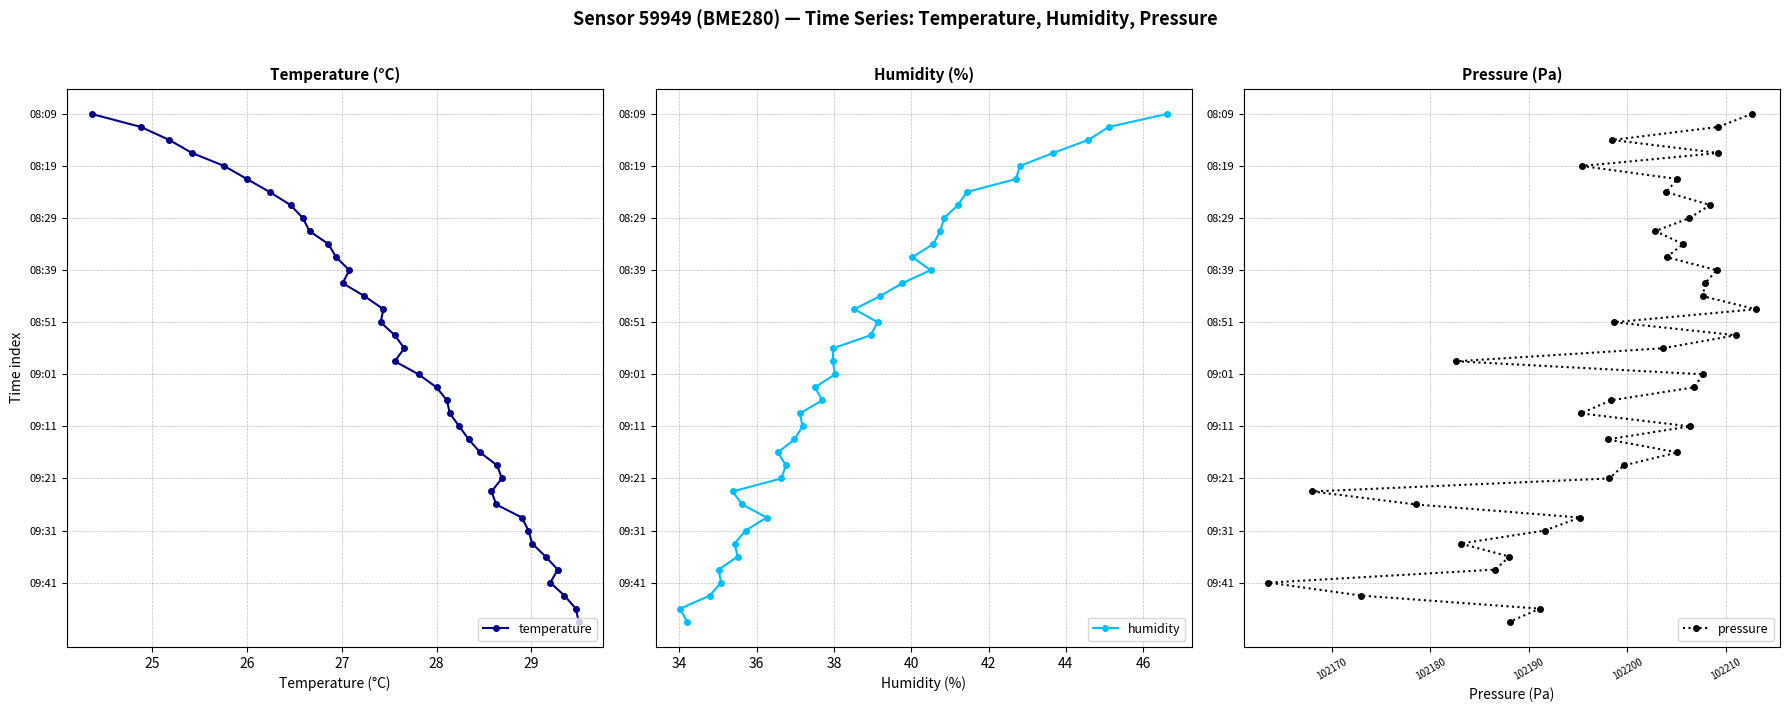

True or false: temperature and humidity intersect in this chart.

False